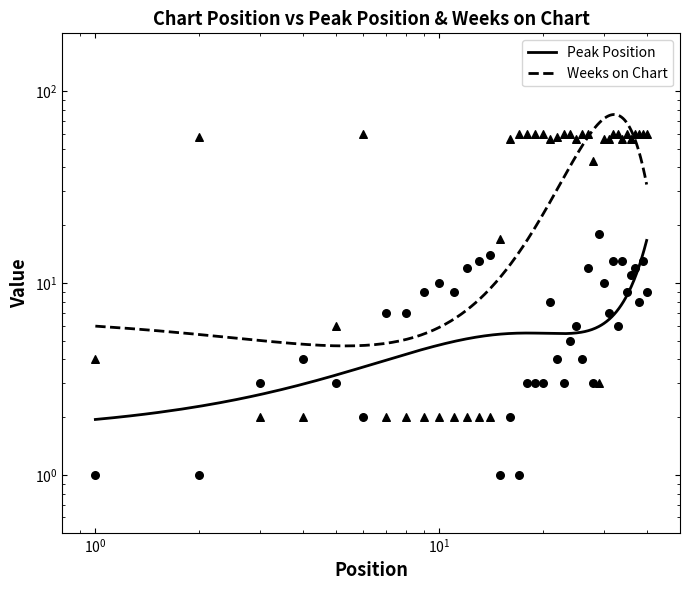

At which category is the sum across all series the highest?

32